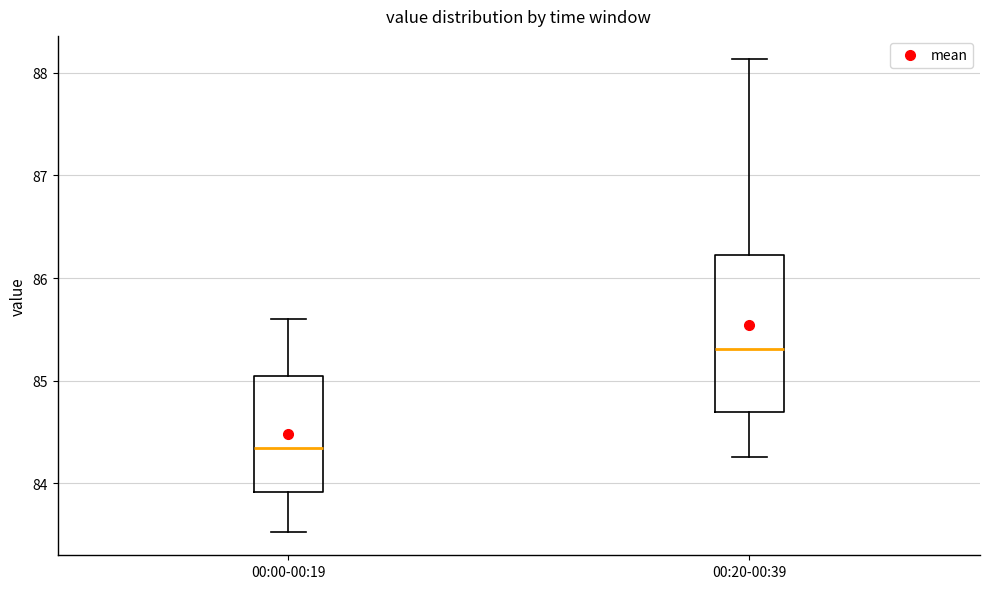

Comparing the boxes themselves (not the whiskers), which one is the tallest?

00:20-00:39